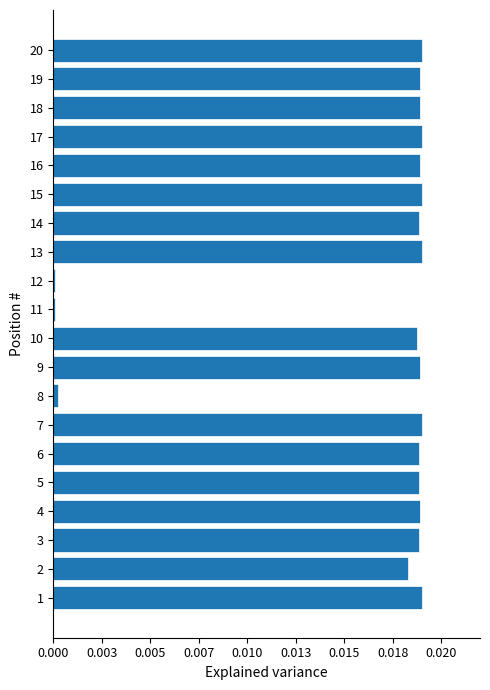

Are the bars horizontal?

Yes